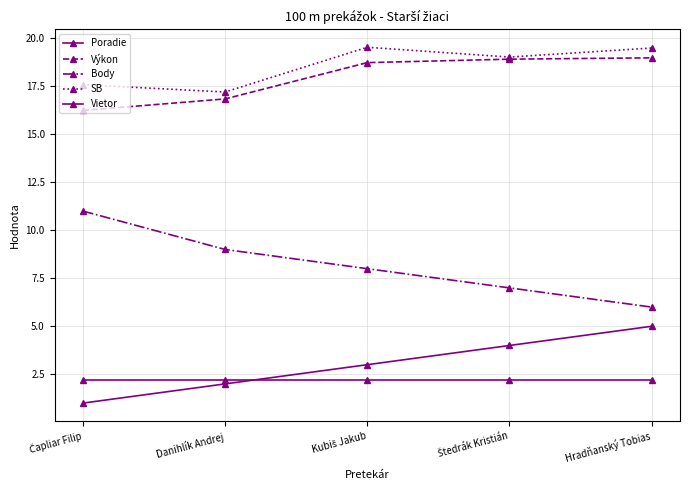

Is this an area chart (filled region under the line)?

No